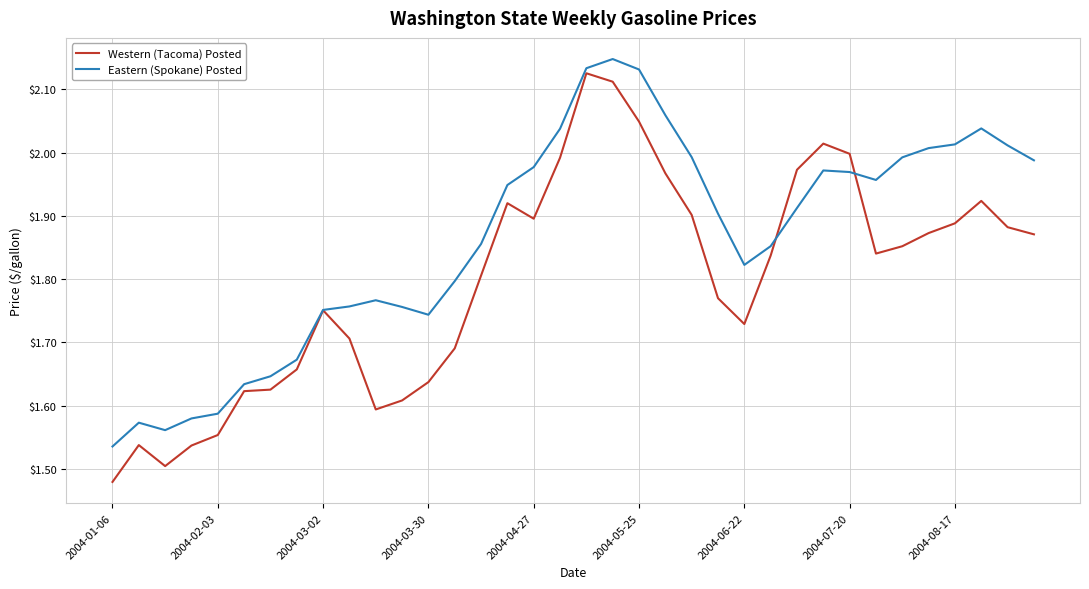

Rank the series by their average value, from lowest to highest.

Western (Tacoma) Posted, Eastern (Spokane) Posted